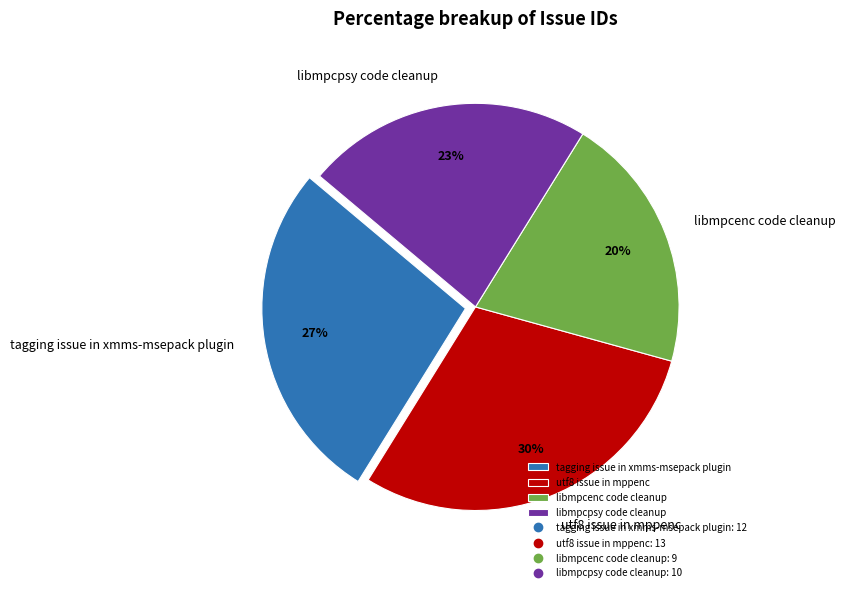

Count the number of slices in the pie.

4